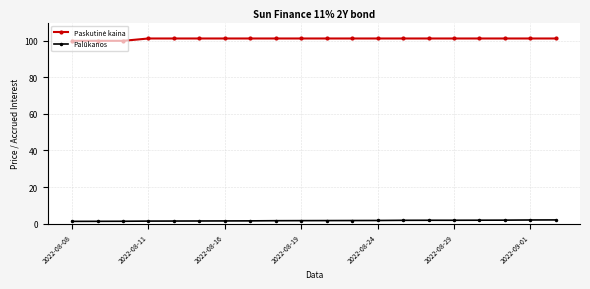

At how many categories does at least one series exceed 7?

20